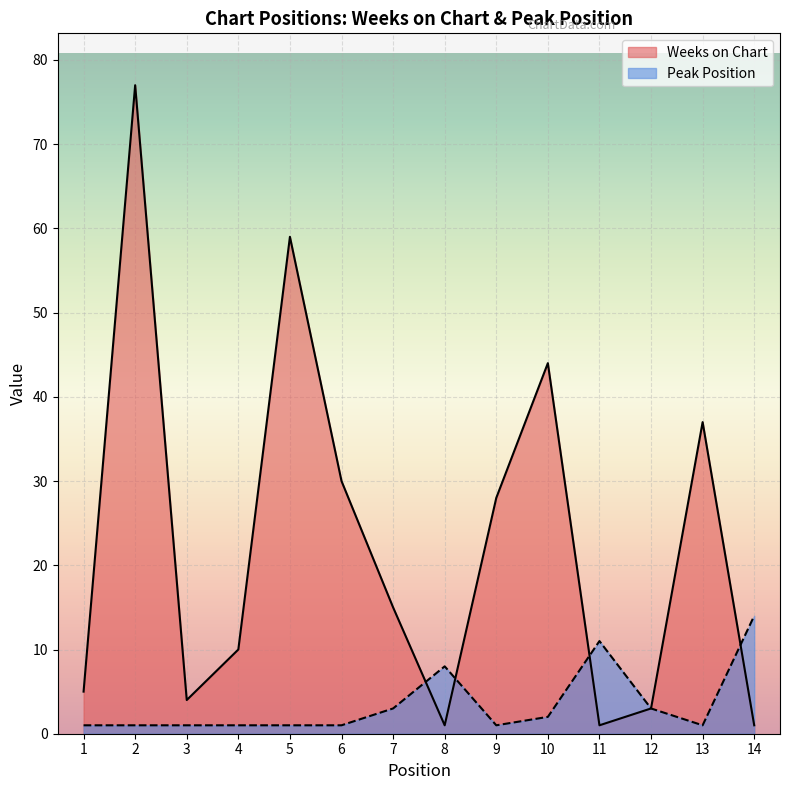

What is the value of the Weeks on Chart point at the 1st from the left?

5